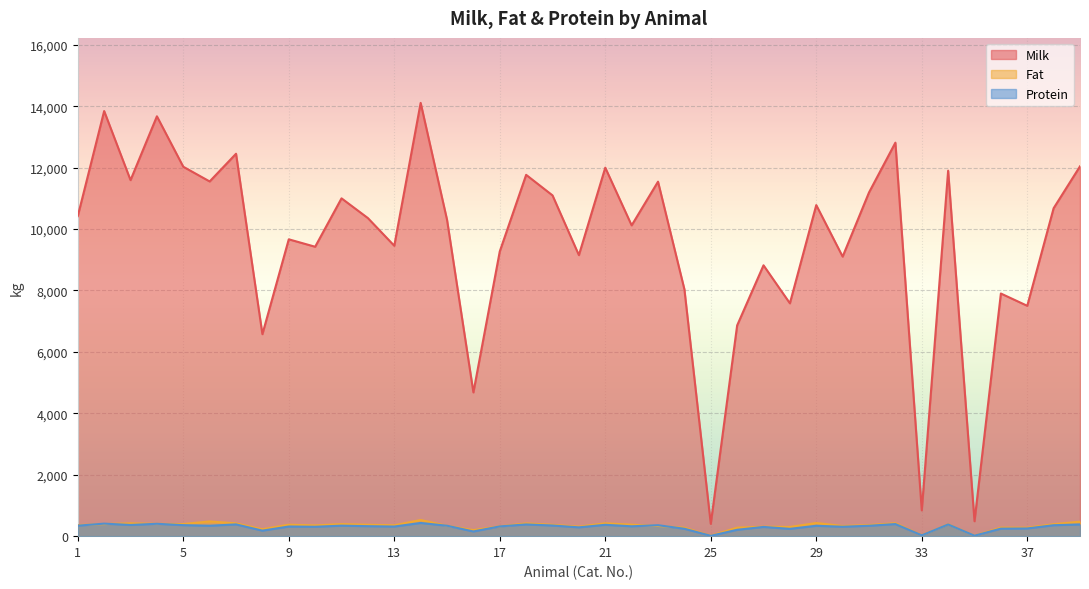

At which category does Milk reach its first local peak?

2